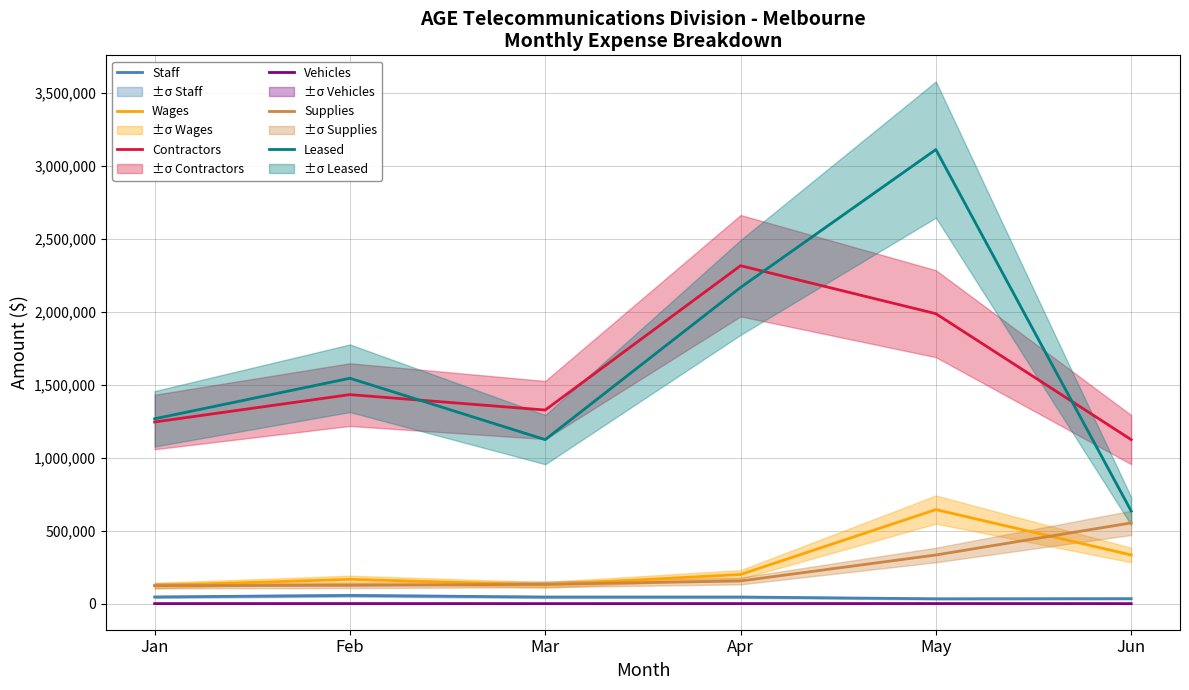

How many values in the Vehicles series exceed 342?

2